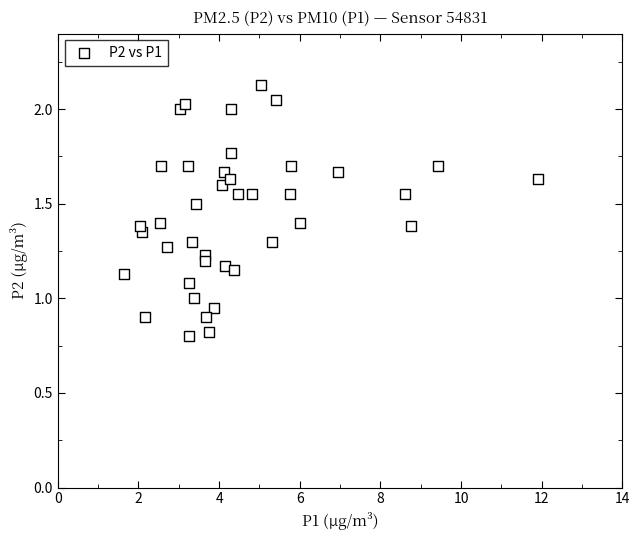

What is the range of X values (max minus min)?

10.3